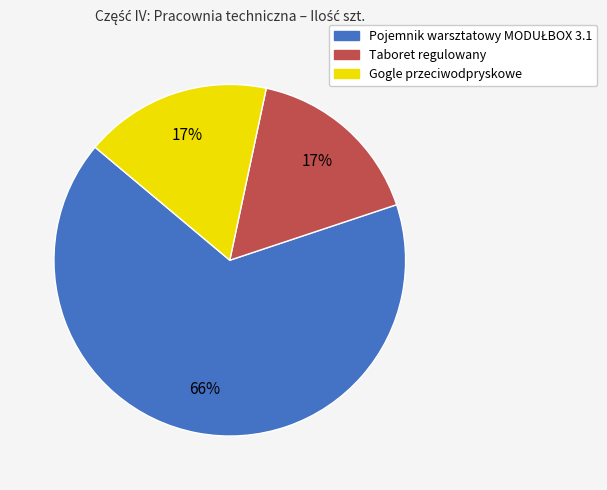

To the nearest percent, what portion does Taboret regulowany represent?

17%